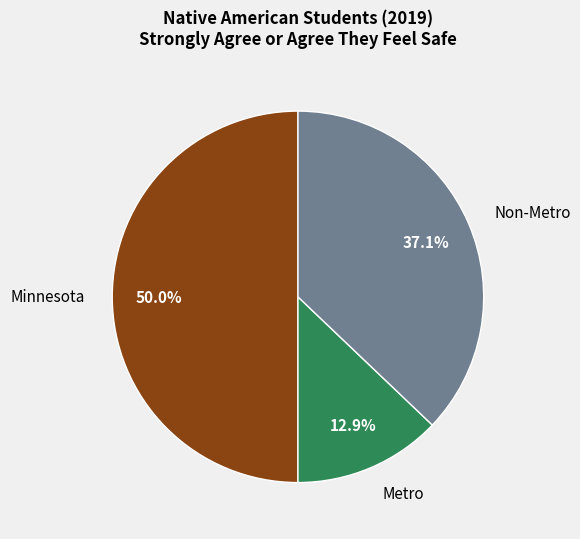

How many slices are in this pie chart?

3